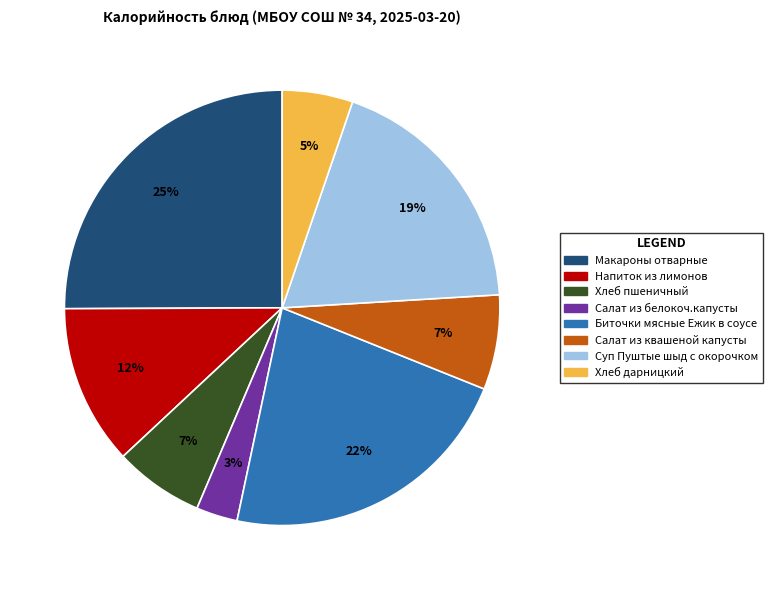

True or false: Биточки мясные Ежик в соусе accounts for 9% of the total.

False